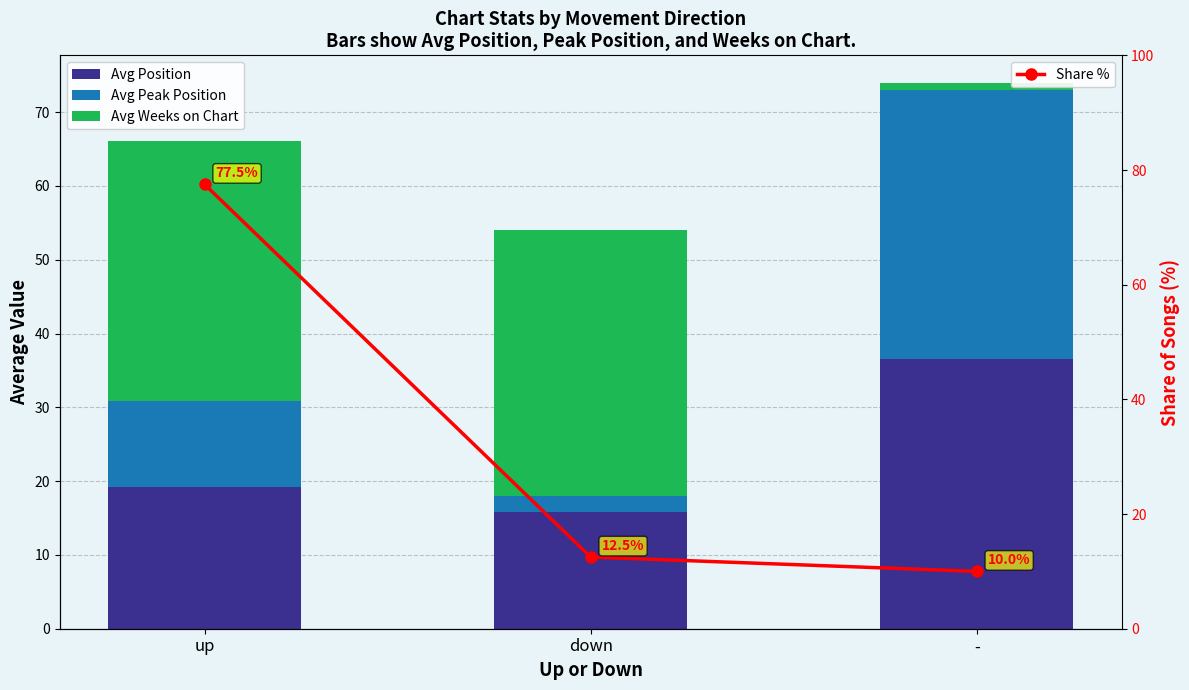

How many data points in Avg Position are above 19?

2